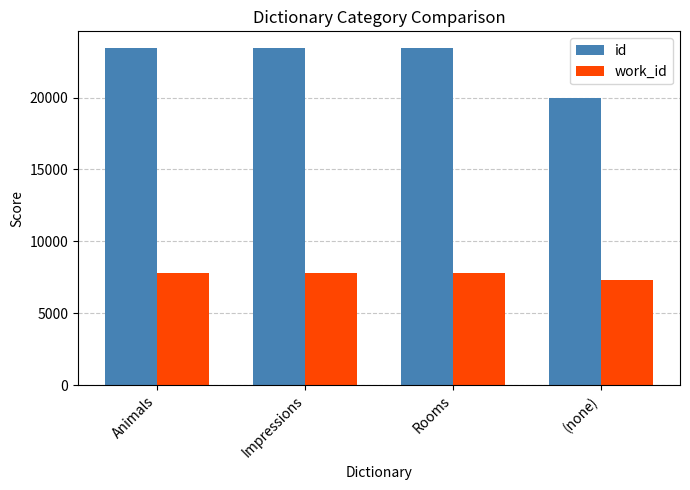

Rank the series by their maximum value, from lowest to highest.

work_id, id